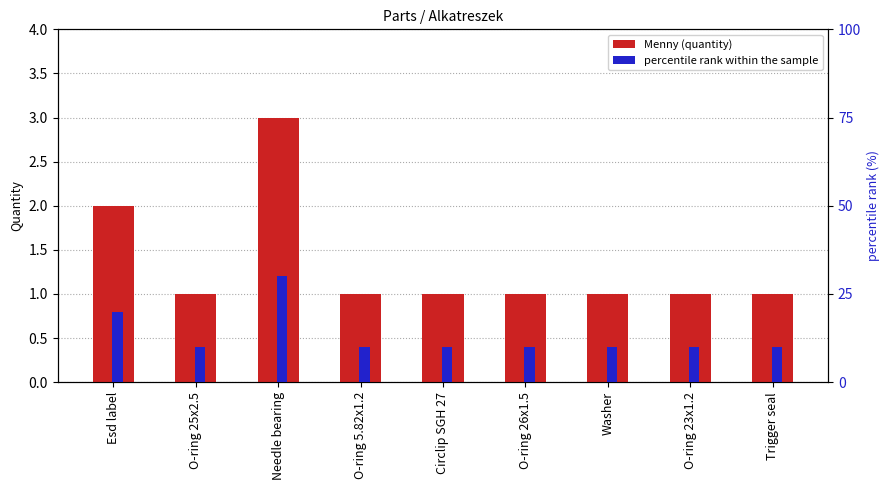

Reading left to right, extract all data points from this chart.

Menny (quantity): Esd label=2.0	O-ring 25x2.5=1.0	Needle bearing=3.0	O-ring 5.82x1.2=1.0	Circlip SGH 27=1.0	O-ring 26x1.5=1.0	Washer=1.0	O-ring 23x1.2=1.0	Trigger seal=1.0
percentile rank within the sample: Esd label=20.0	O-ring 25x2.5=10.0	Needle bearing=30.0	O-ring 5.82x1.2=10.0	Circlip SGH 27=10.0	O-ring 26x1.5=10.0	Washer=10.0	O-ring 23x1.2=10.0	Trigger seal=10.0